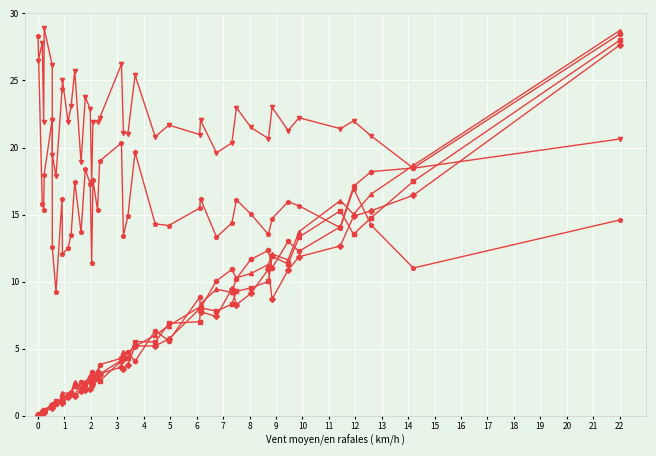

What is the greatest value displayed?

28.9